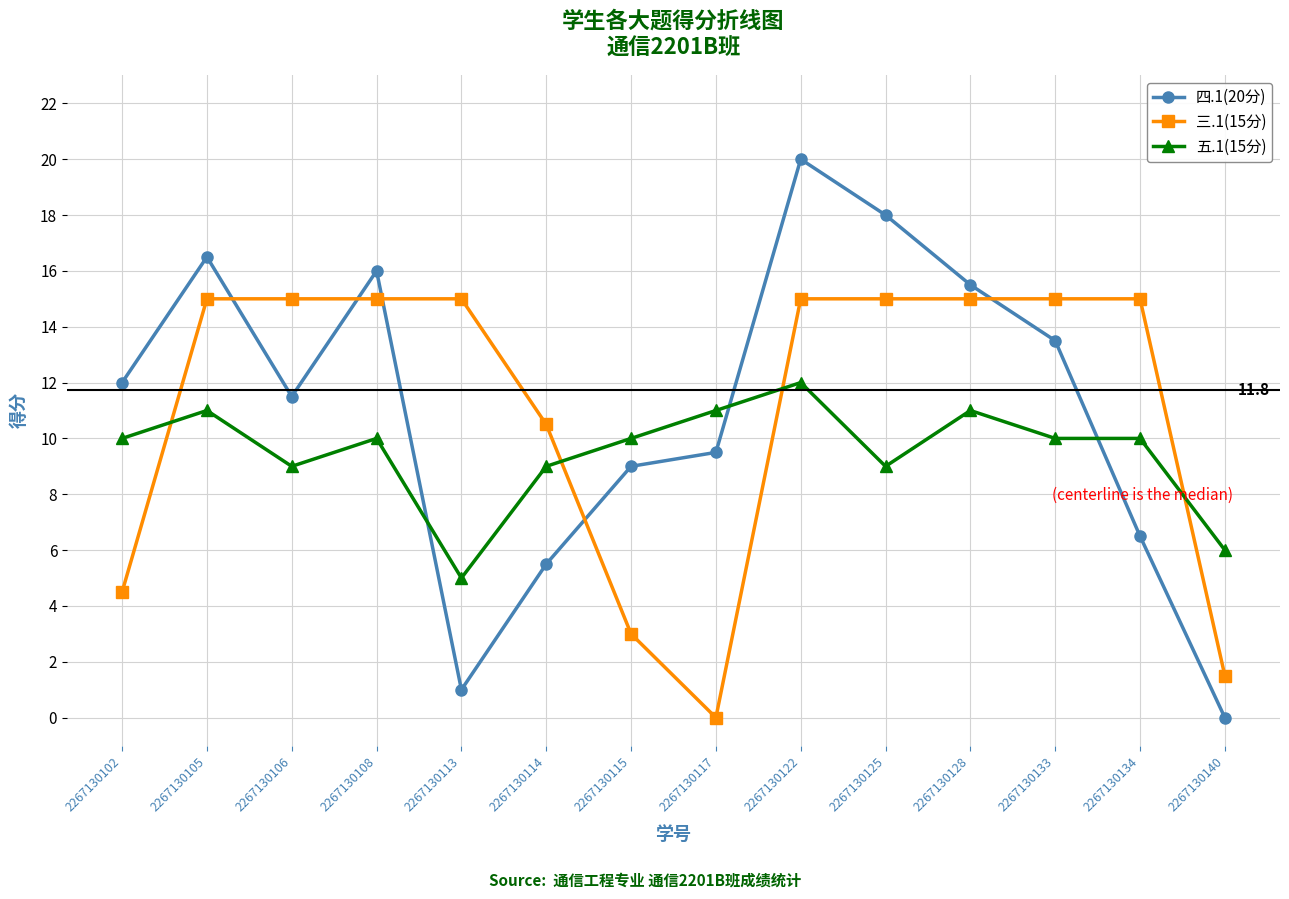

Between which two adjacent categories do 三.1(15分) and 五.1(15分) first intersect?

2267130102 and 2267130105